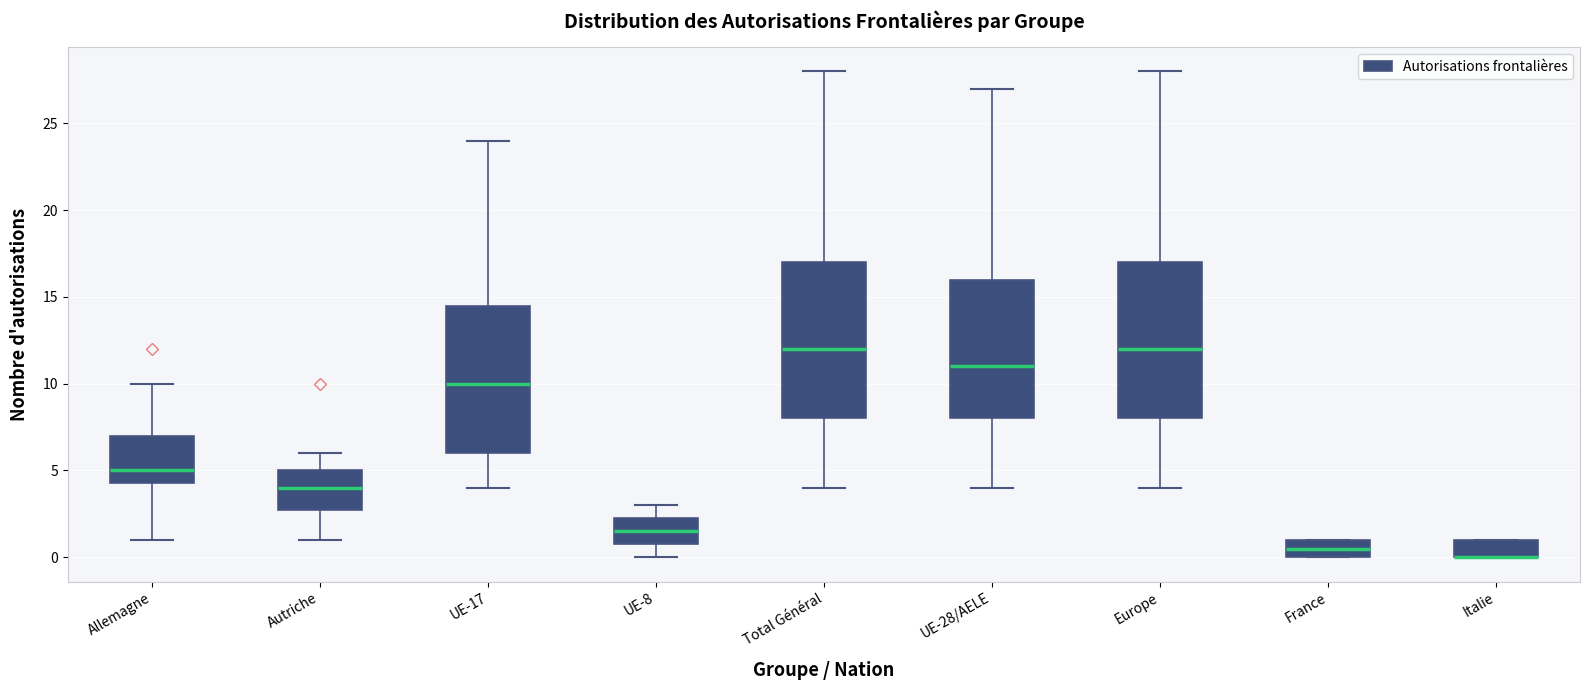

Where does the lower whisker of the box for Total Général end on the y-axis? The values are not printed on the chart, so give them approximately, as read against the axis.

4.0